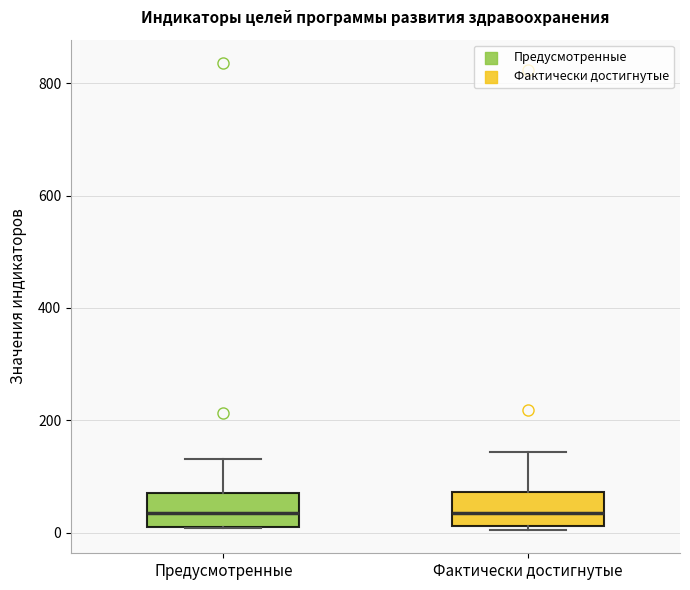

Reading left to right, read every box against the y-axis: the position of its median line, the range the box covers, and the ends of its whiskers. The values are not printed on the chart, so give them approximately, as read against the axis.

Предусмотренные: median 40, box 20 to 80, whiskers 0 to 140
Фактически достигнутые: median 40, box 20 to 80, whiskers 0 to 140